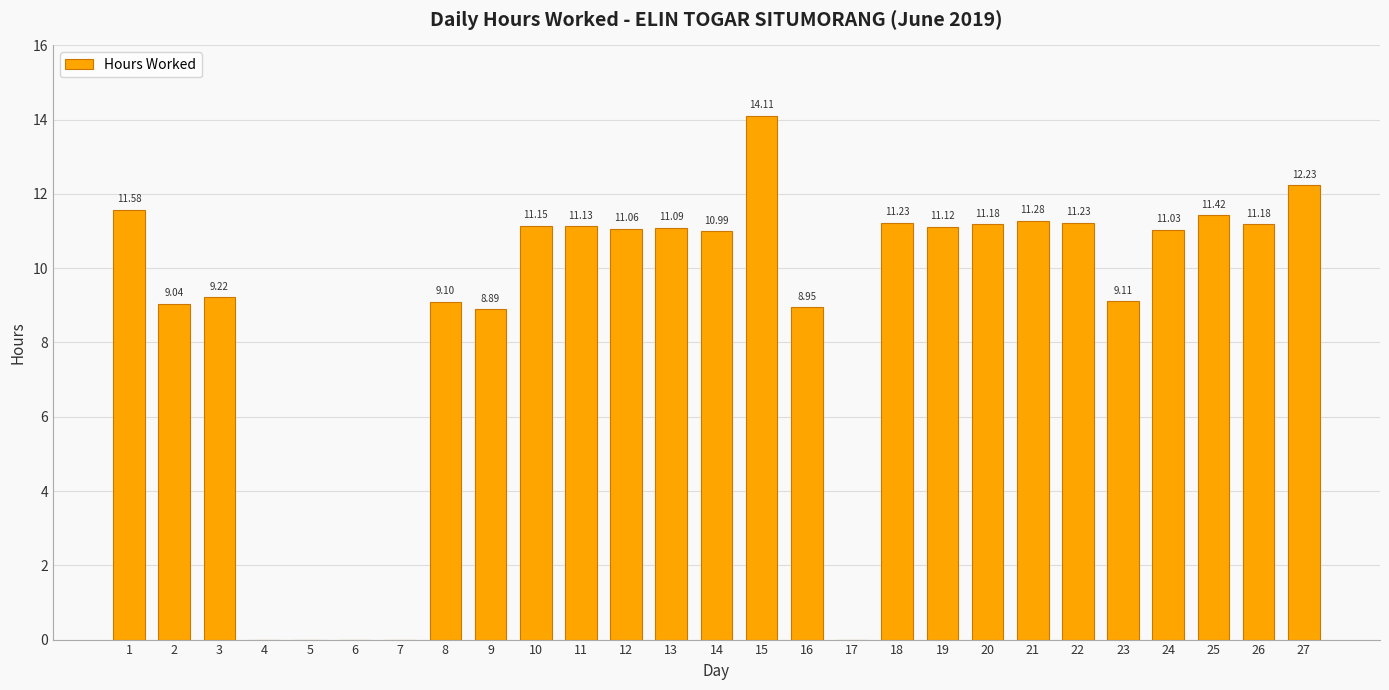

What is the average value?

8.8